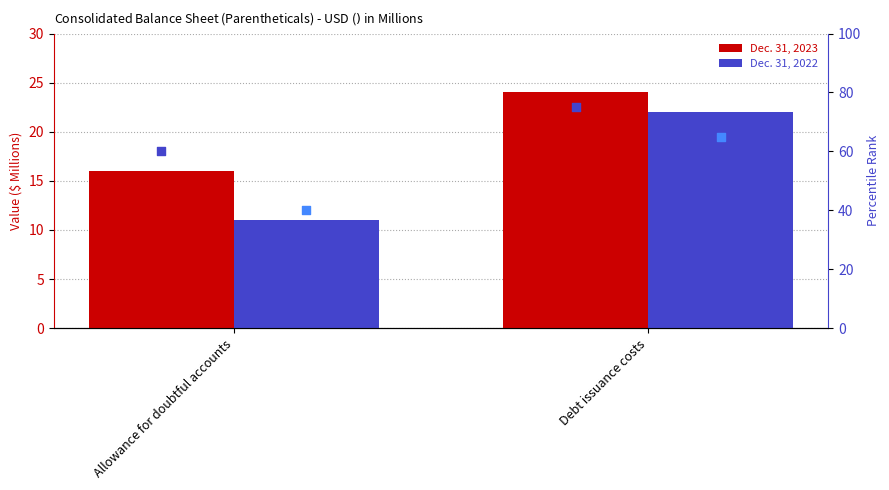

At how many categories does at least one series exceed 56?

2